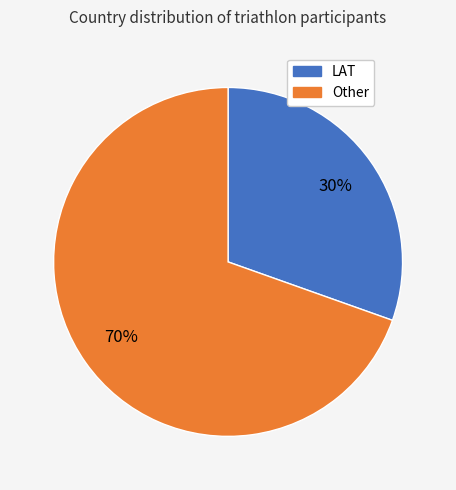

Count the number of slices in the pie.

2